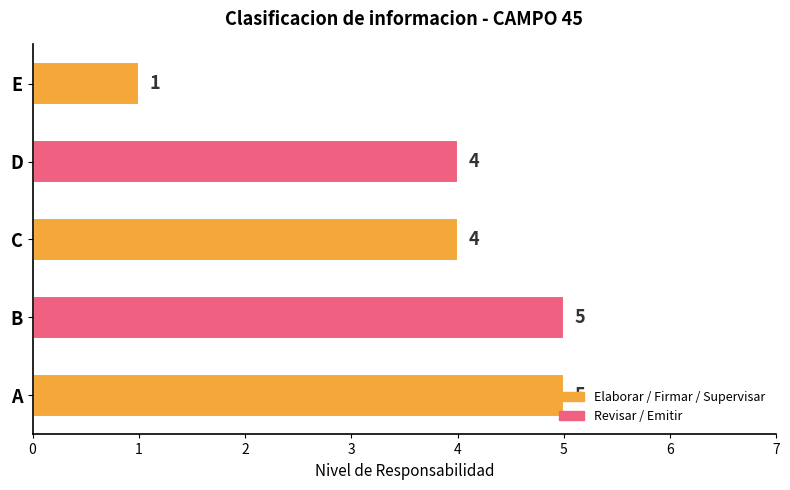

What is the change in value from D to E?

-3